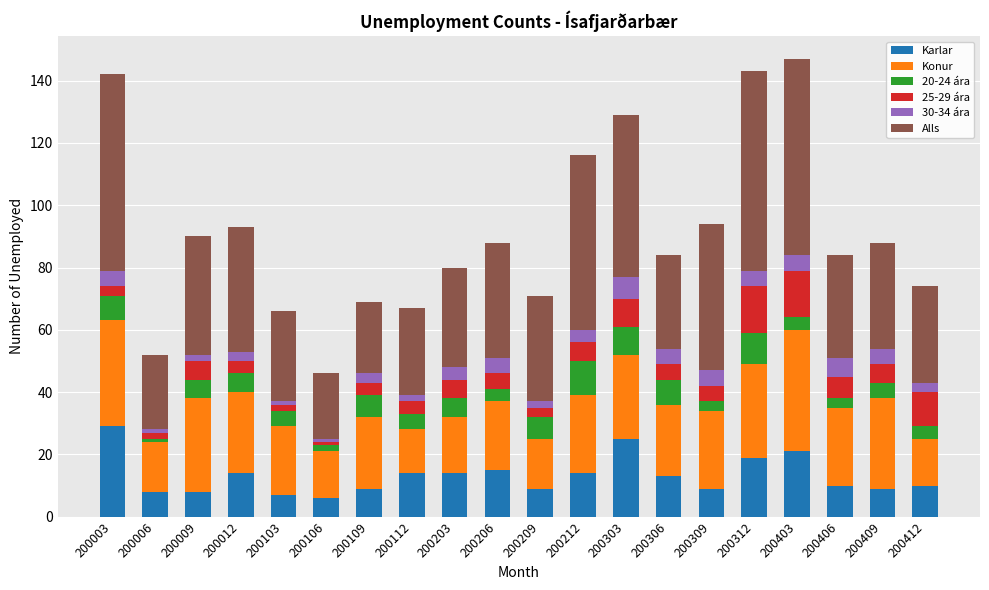

Does the chart contain any negative values?

No